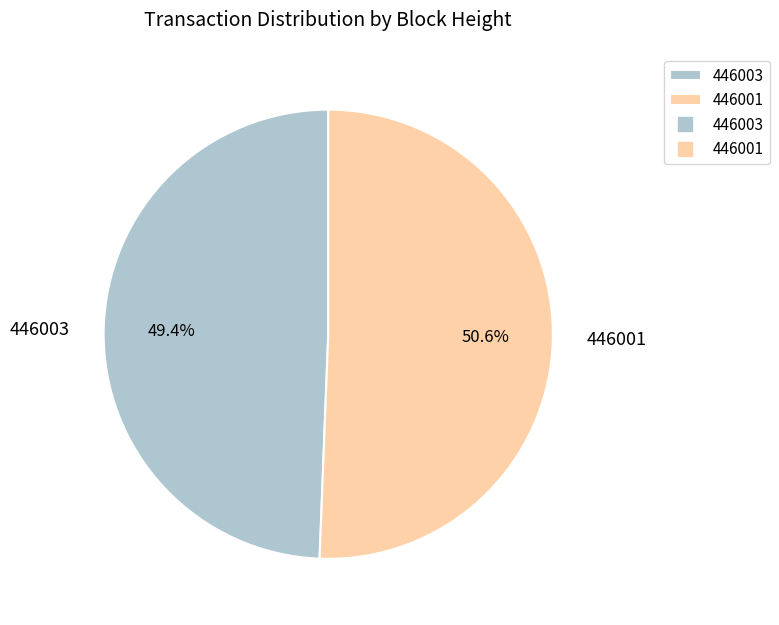

Between 446003 and 446001, which is larger?

446001